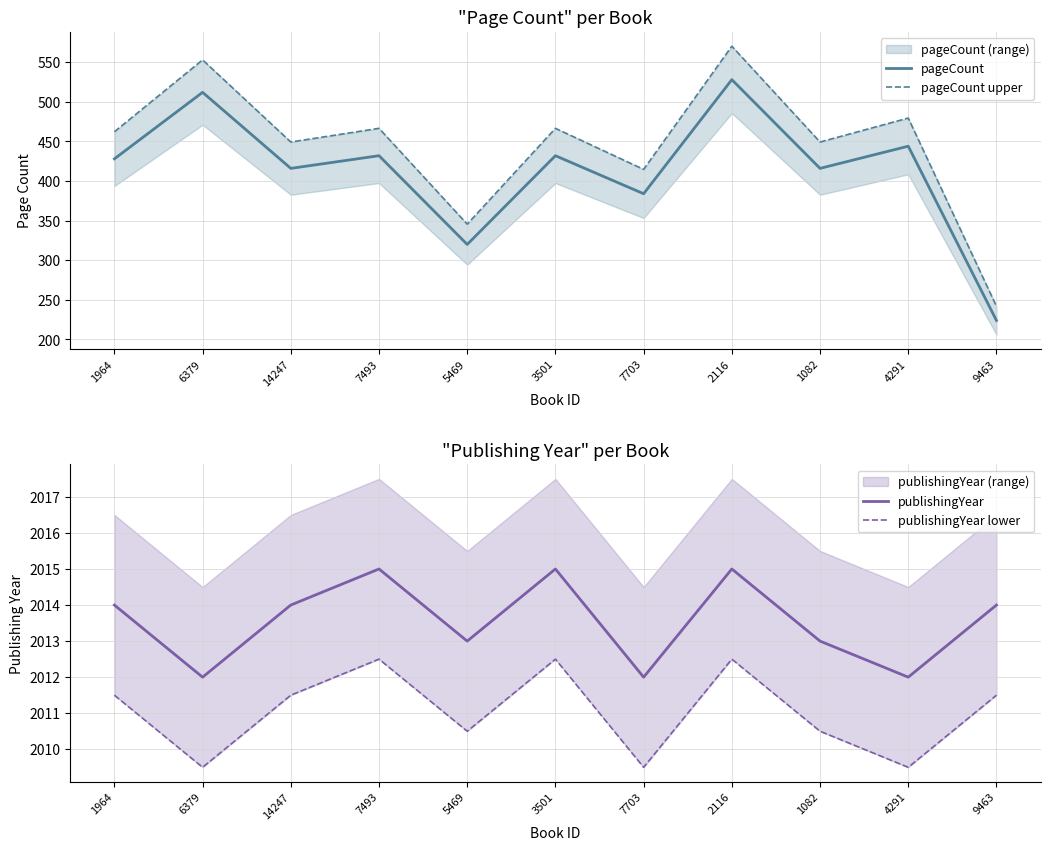

Where is the first local maximum for pageCount?

6379